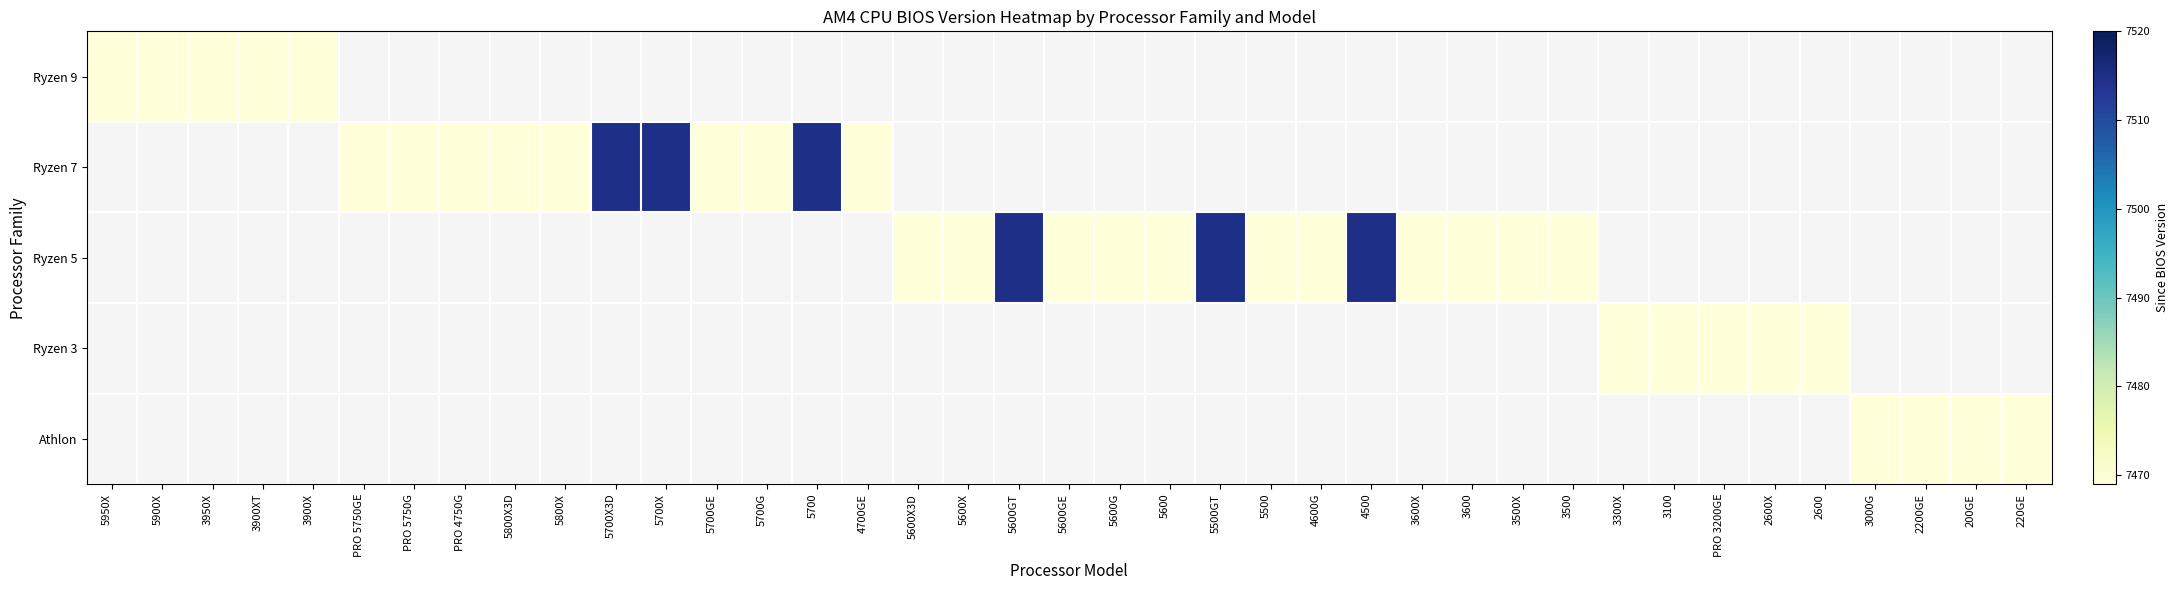

Which category has the highest value across all series?

5700X3D